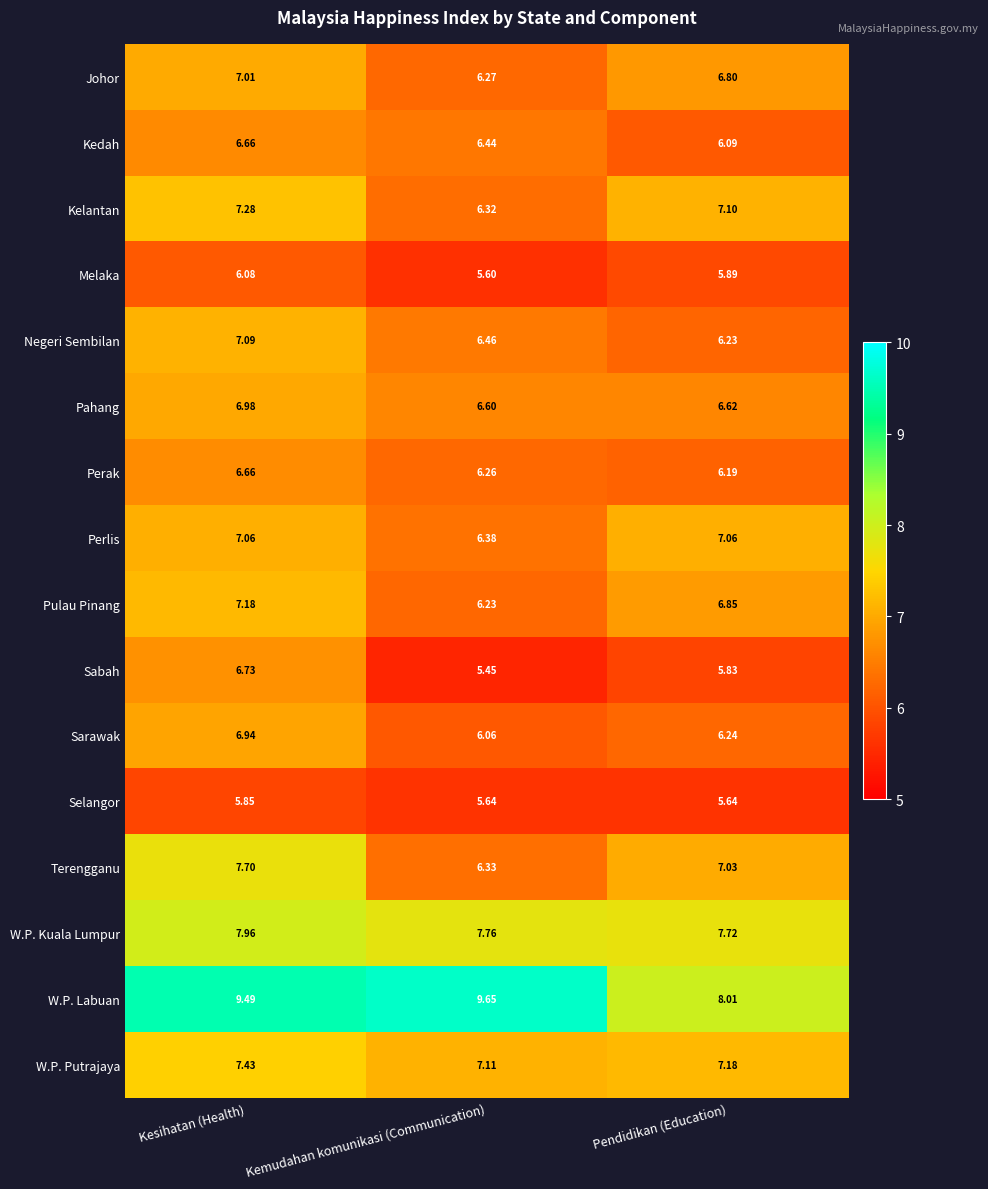

At which label does W.P. Kuala Lumpur reach its minimum?

Pendidikan (Education)